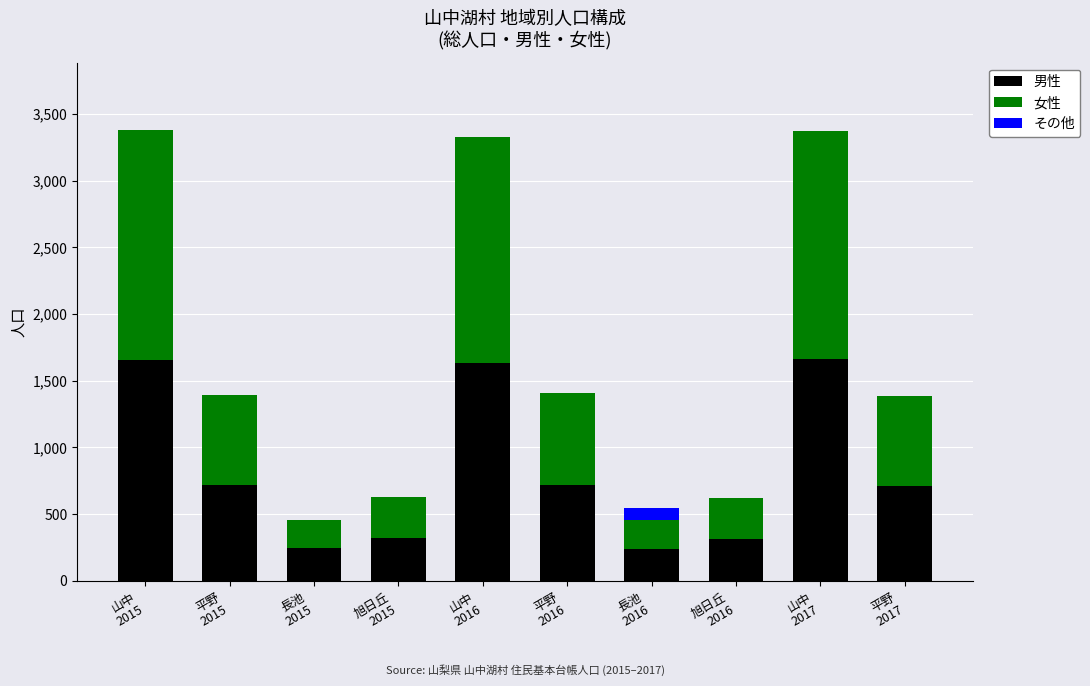

What is the highest value of the 男性 series?

1661